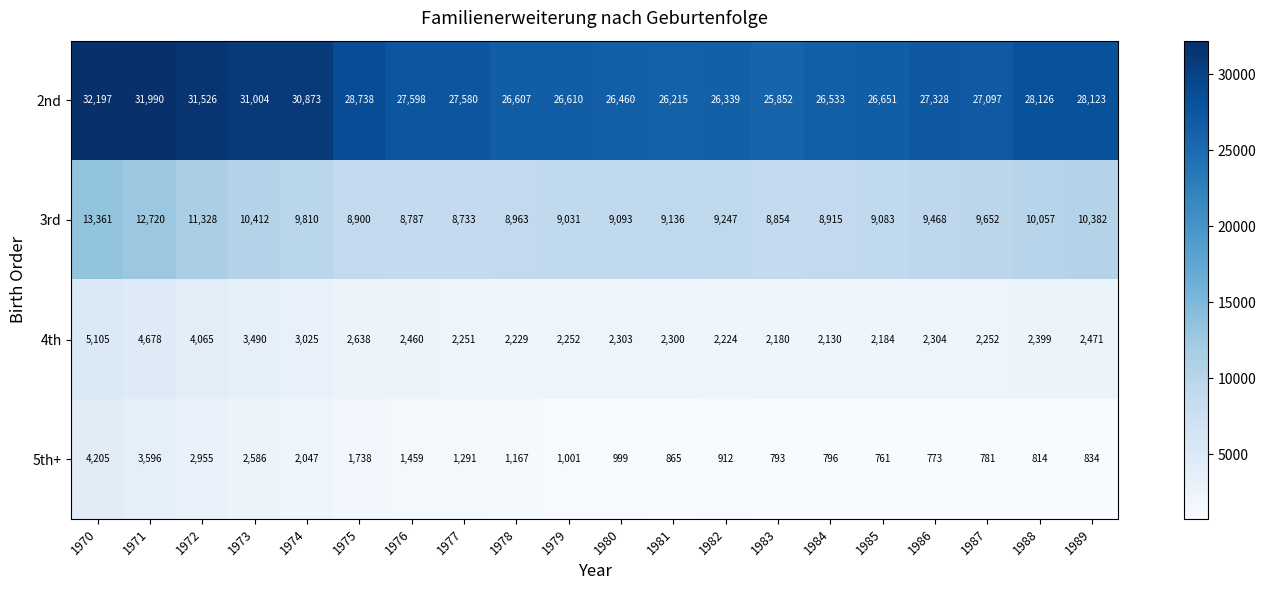

Which series changed the most between 1975 and 1983?

2nd